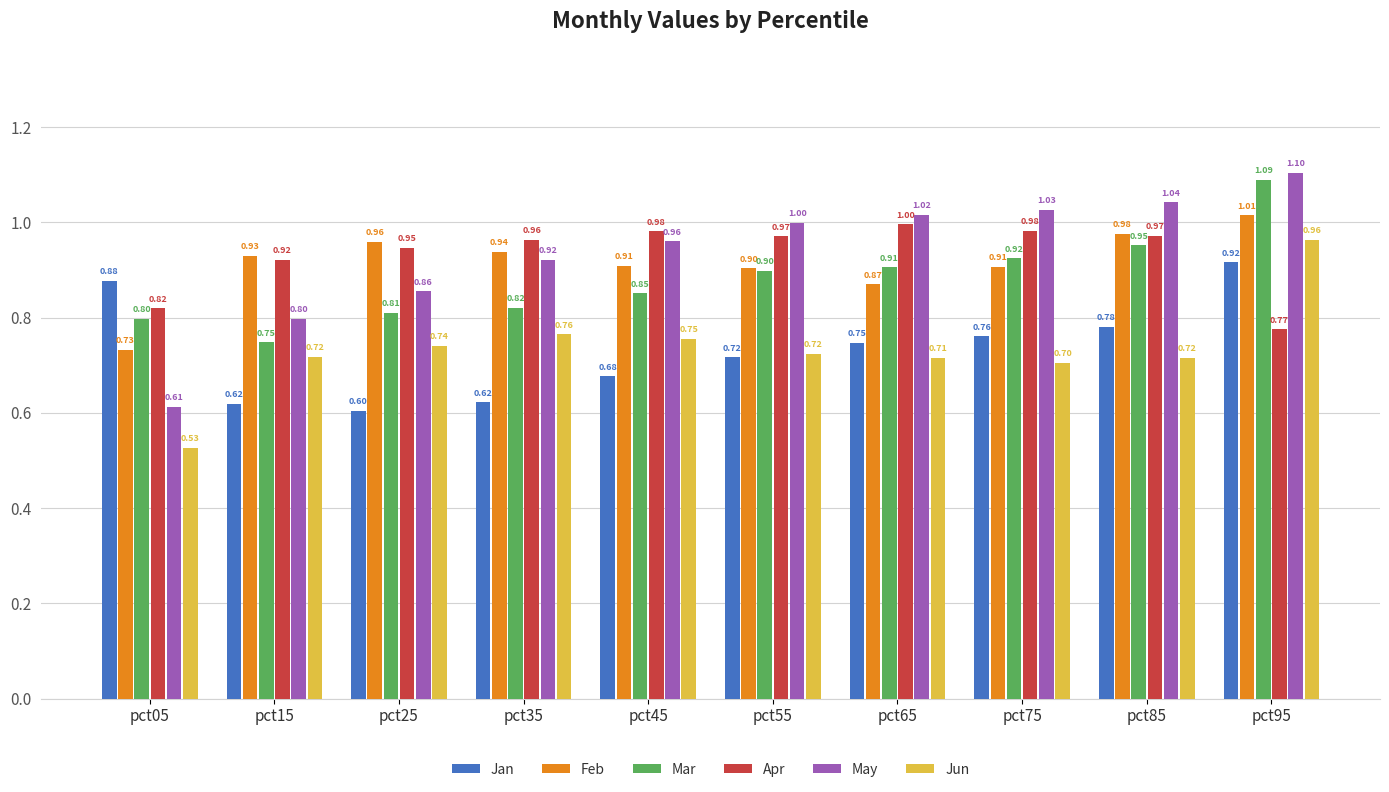

True or false: May has a value of 0.6 at pct05.

True